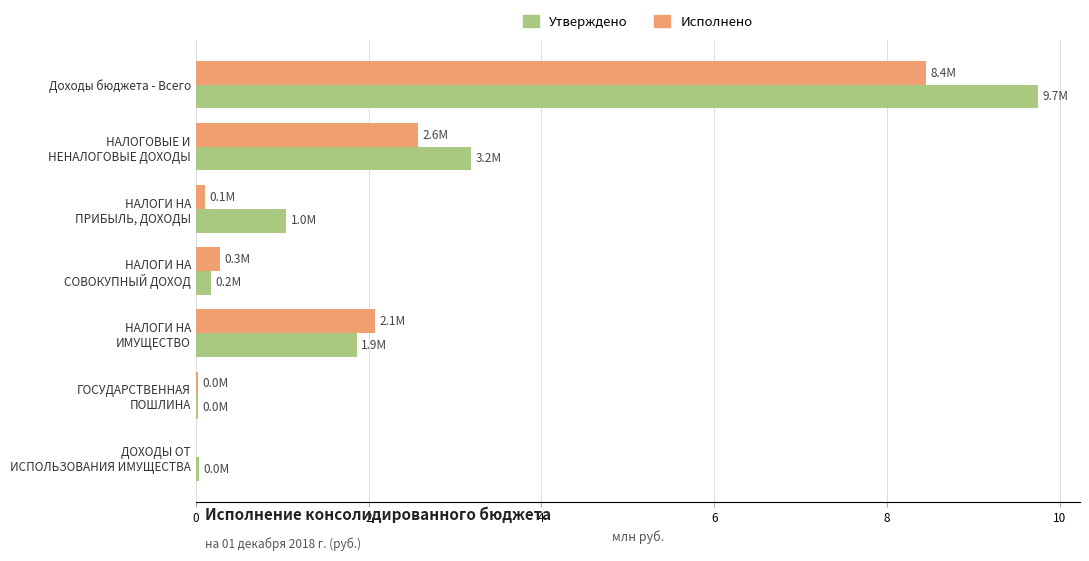

What is the highest value of the Утверждено series?

9.7